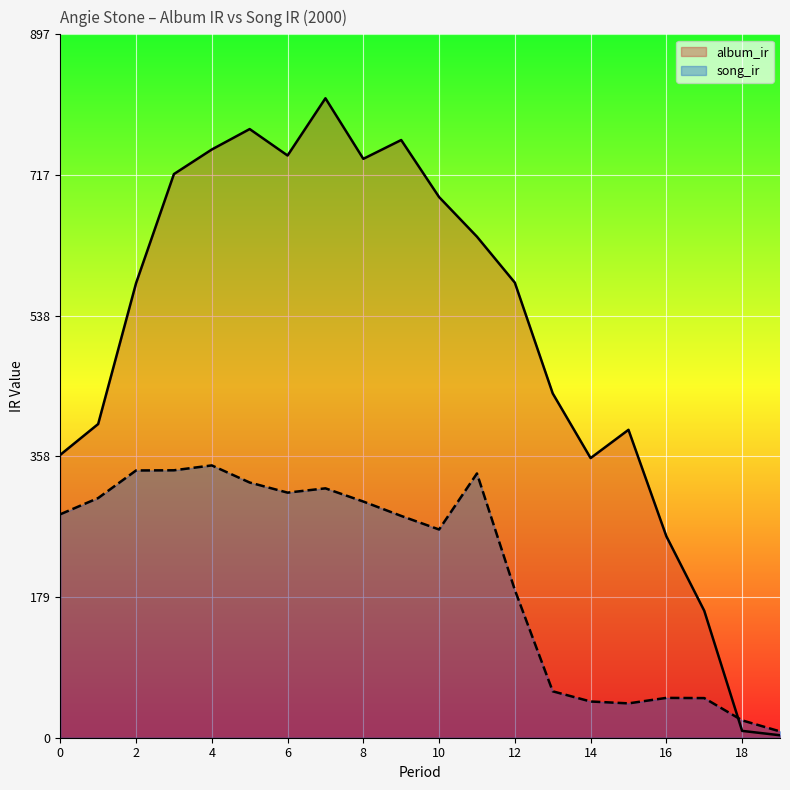

Reading right to left, list all the values displayed in this chart.

album_ir: 3.1	8.7	162.0	257.0	392.9	356.8	439.3	580.6	639.3	689.8	762.6	738.6	815.9	742.9	776.6	750.6	719.2	579.9	400.3	361.0
song_ir: 8.1	22.2	50.6	50.8	43.8	46.2	59.2	188.6	337.2	265.7	283.0	301.4	318.2	312.7	325.6	347.5	341.2	341.0	305.8	285.1